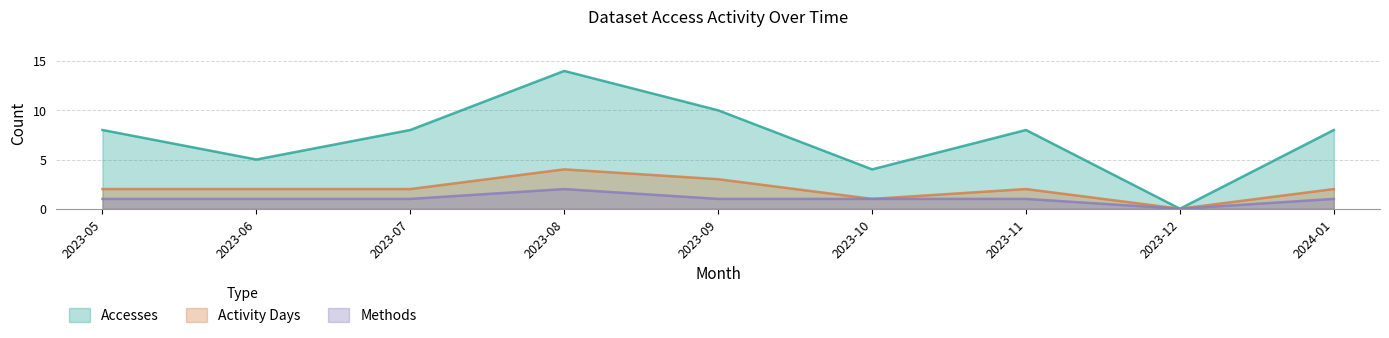

What is the maximum value shown in the chart?

14